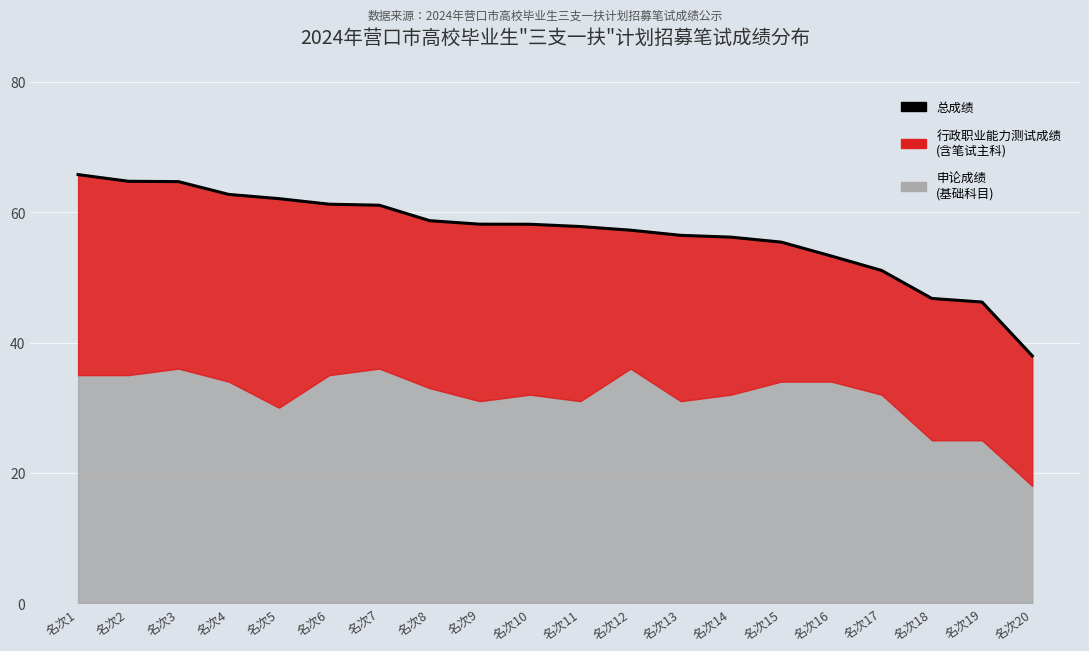

Reading left to right, list all the values displayed in this chart.

名次1=65.8	名次2=64.8	名次3=64.7	名次4=62.7	名次5=62.1	名次6=61.2	名次7=61.1	名次8=58.7	名次9=58.2	名次10=58.1	名次11=57.8	名次12=57.2	名次13=56.5	名次14=56.2	名次15=55.4	名次16=53.3	名次17=51.1	名次18=46.8	名次19=46.2	名次20=38.0